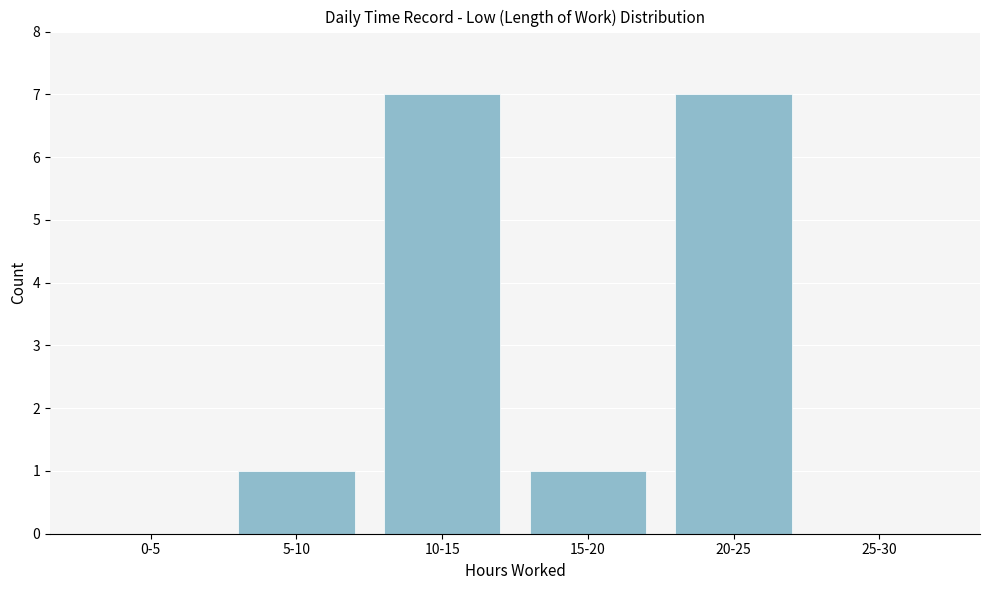

Reading right to left, what are all the values shown in this chart?

25-30=0	20-25=7	15-20=1	10-15=7	5-10=1	0-5=0